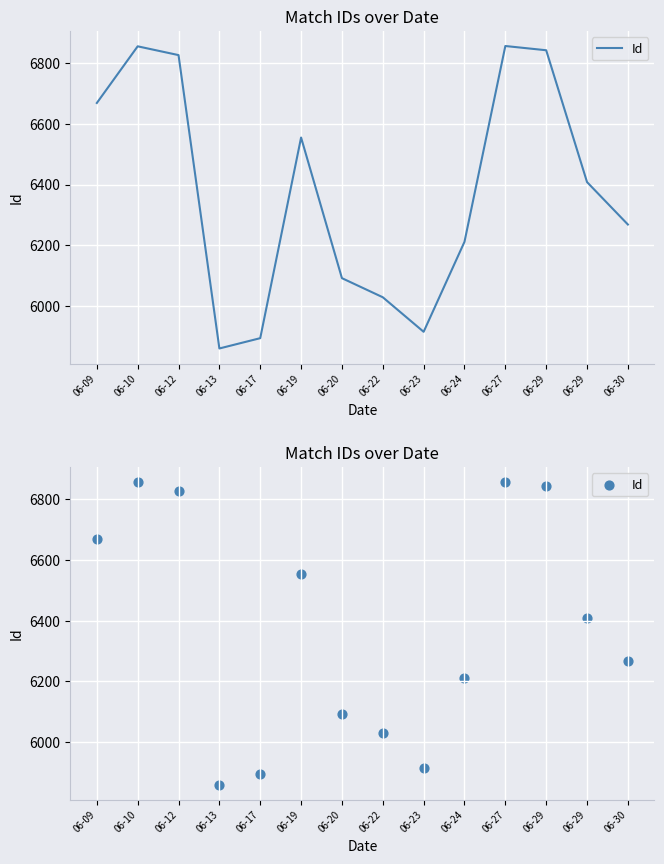

Which has a higher value, 06-23 or 06-12?

06-12